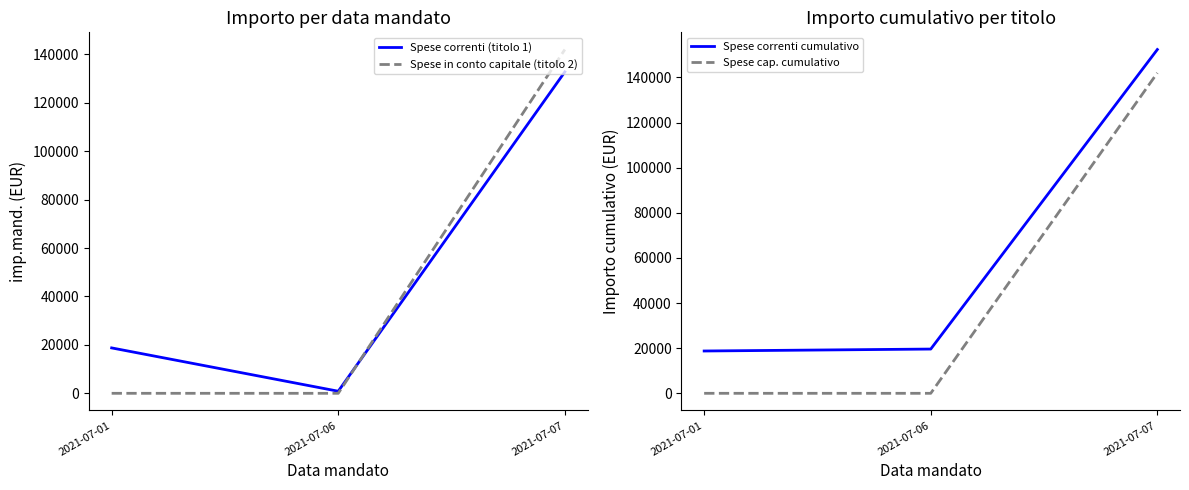

At which label is Spese correnti cumulativo closest to 85566?

2021-07-06